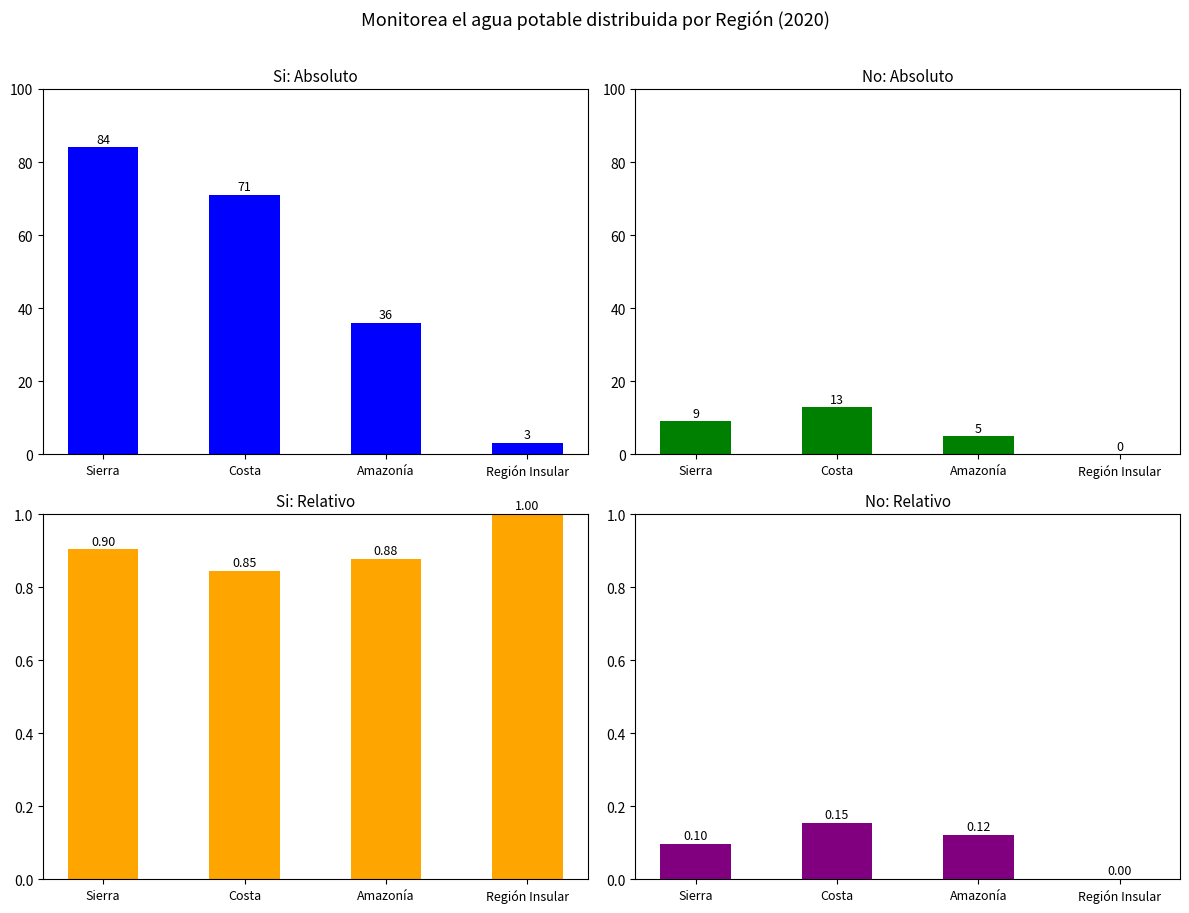

What is the maximum value shown in the chart?

84.0